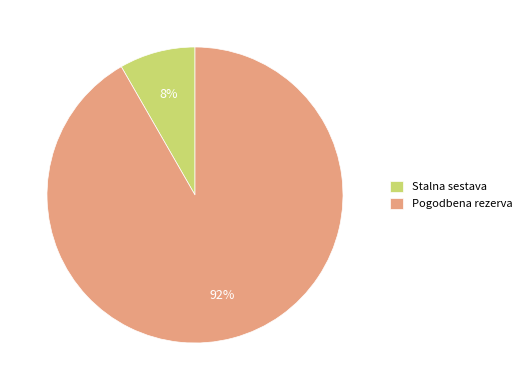

What is the largest slice in the pie chart?

Pogodbena rezerva